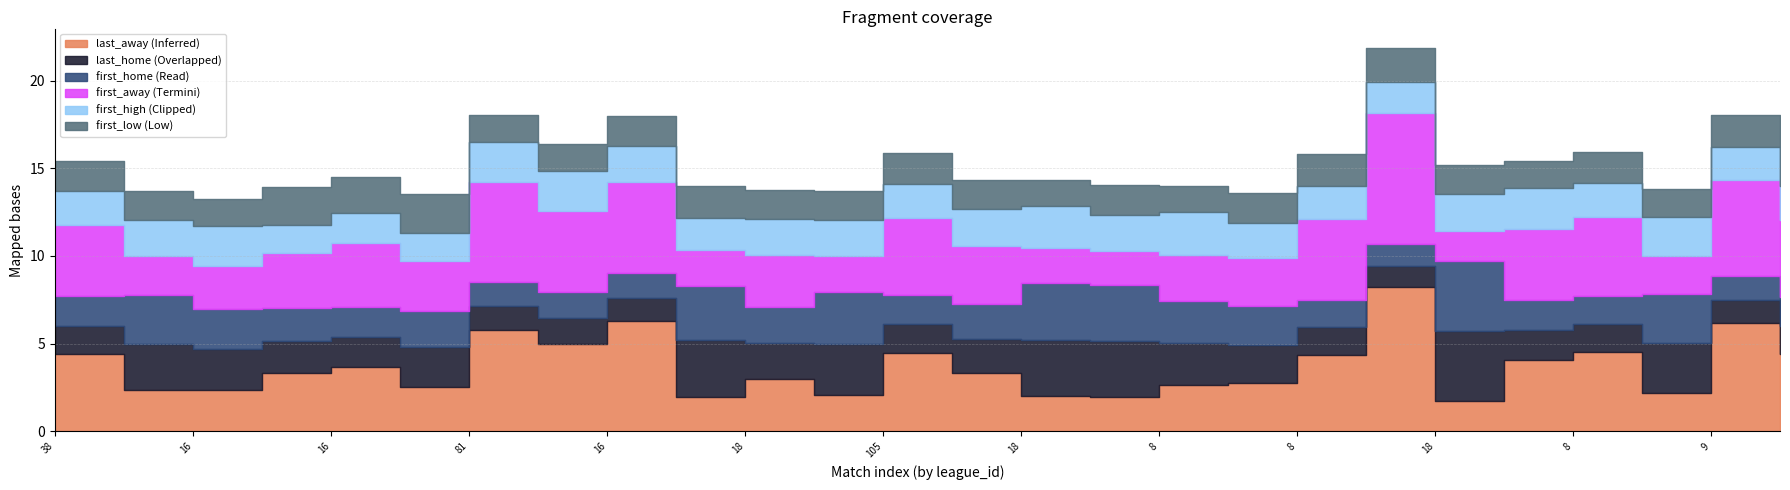

Which has a higher value, 105 or 8?

105